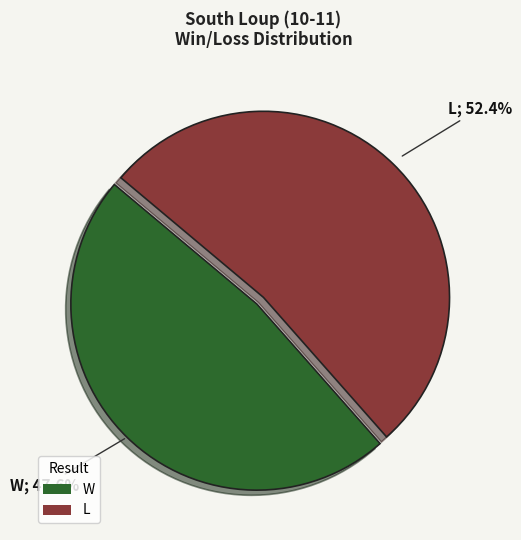

To the nearest percent, what is the difference between the largest and smallest slice percentages?

5%